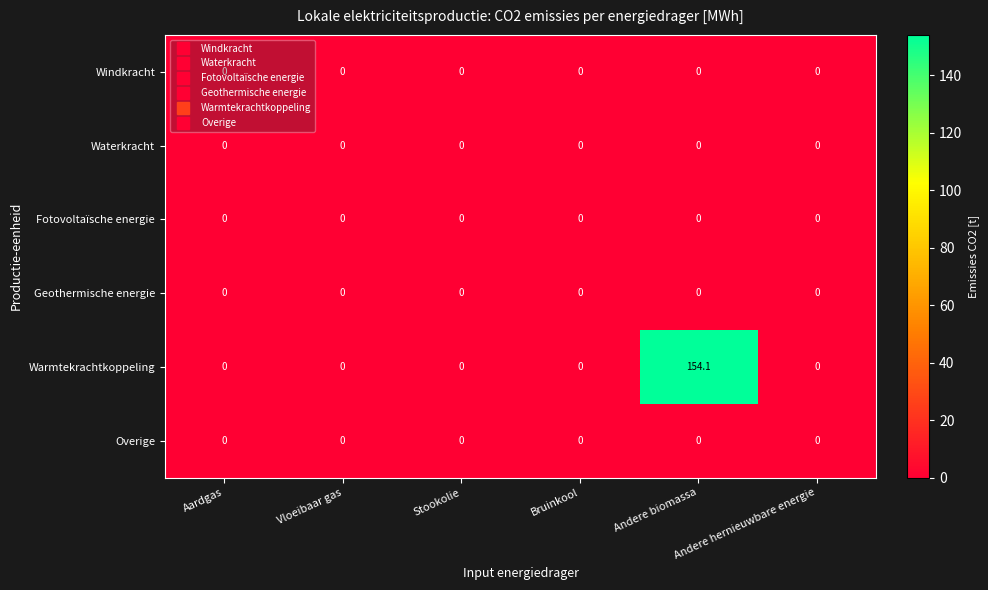

Which series has the widest spread of values?

Warmtekrachtkoppeling